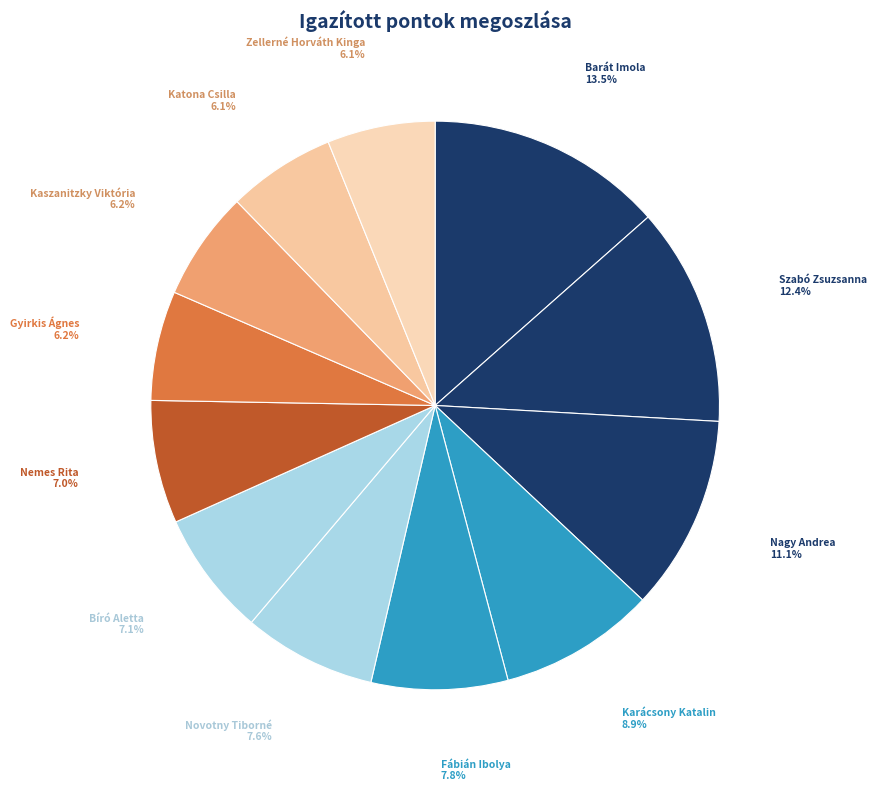

How many slices are in this pie chart?

12